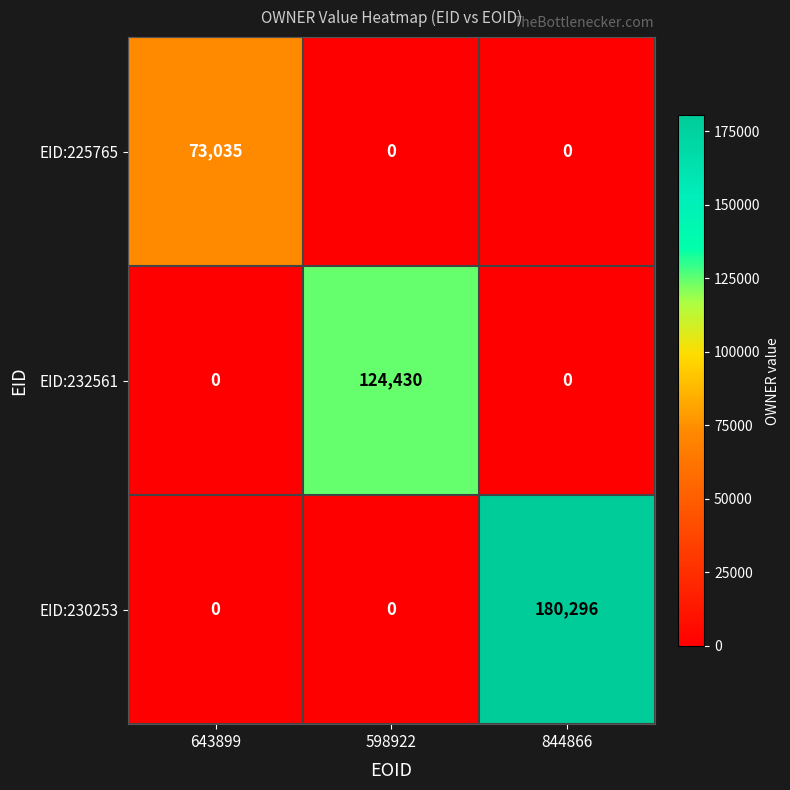

Count the EID:232561 values in the range 0 to 124430.

3